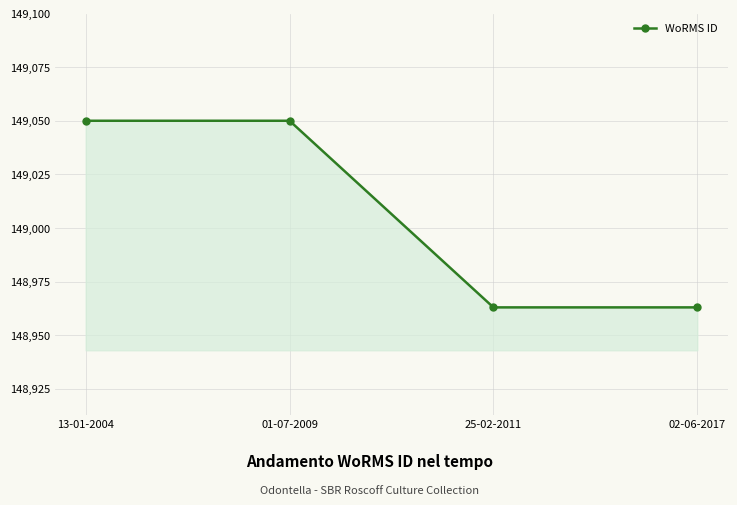

What is the difference between the second highest and second lowest values?

87